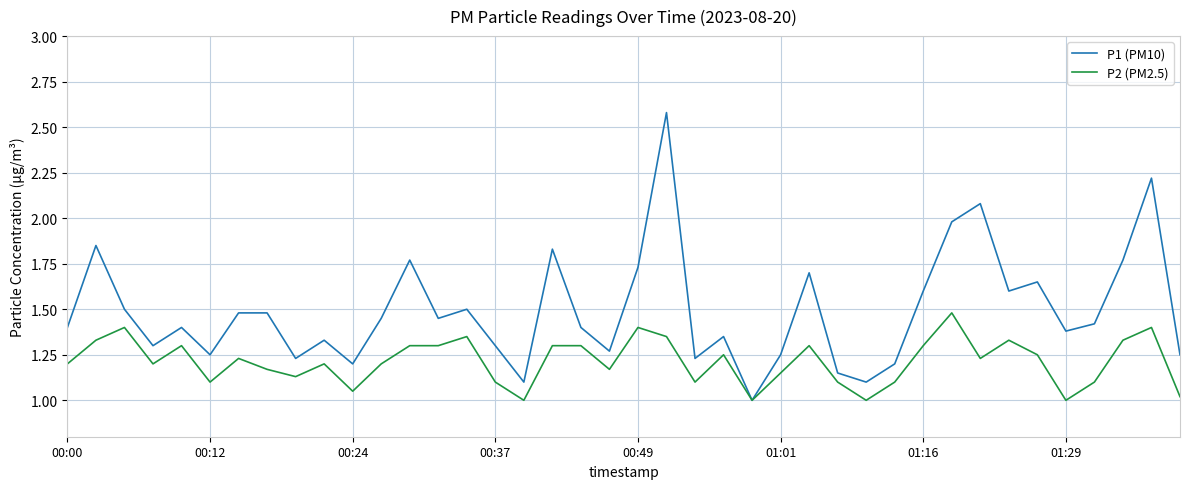

Does the chart have visible grid lines?

Yes